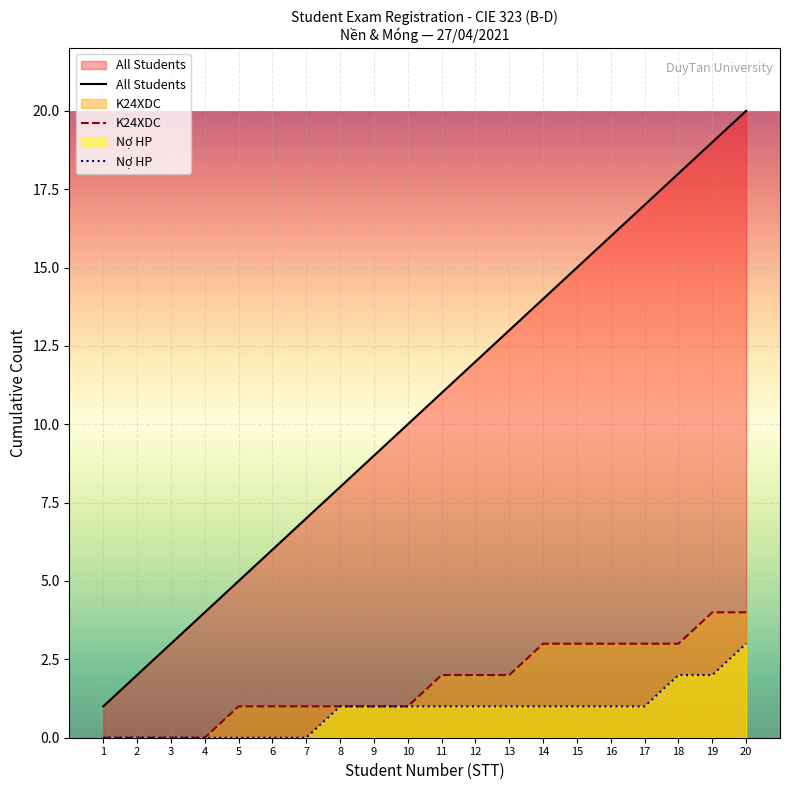

True or false: All Students and K24XDC cross at least once.

False